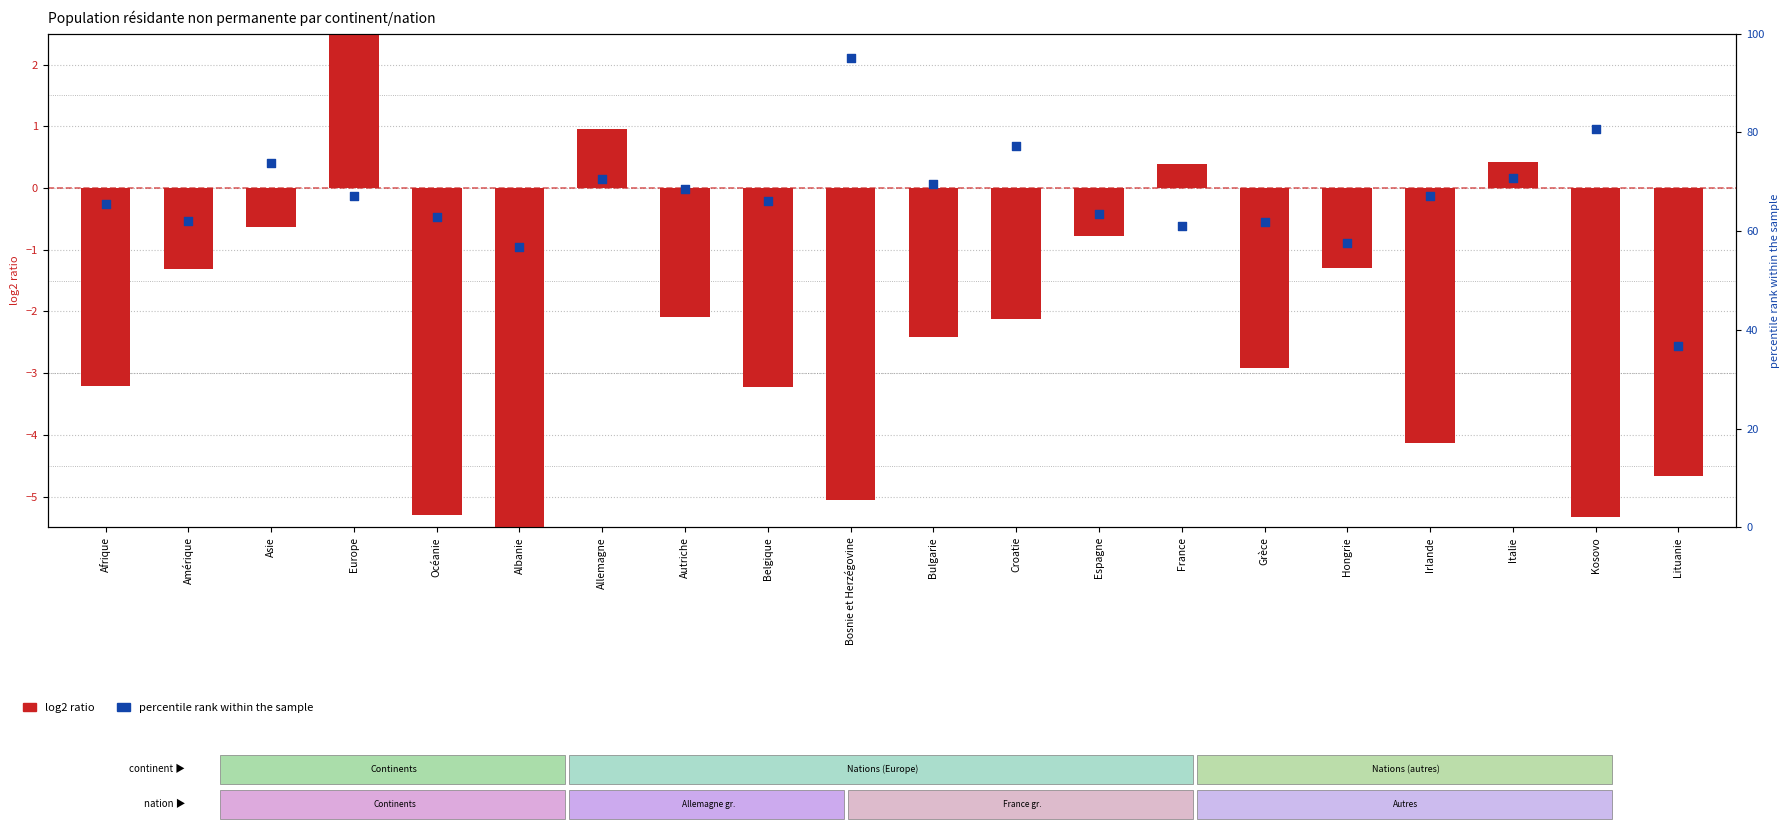

At how many categories does at least one series exceed 7?

20